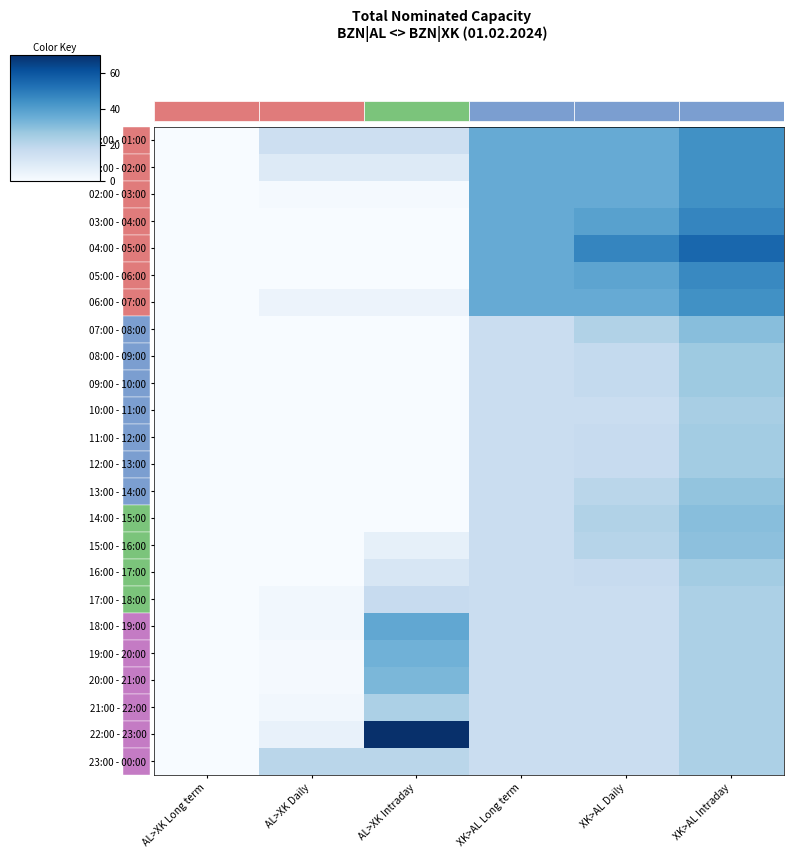

The value of 15:00 - 16:00 at XK>AL Intraday is 6. True or false?

False